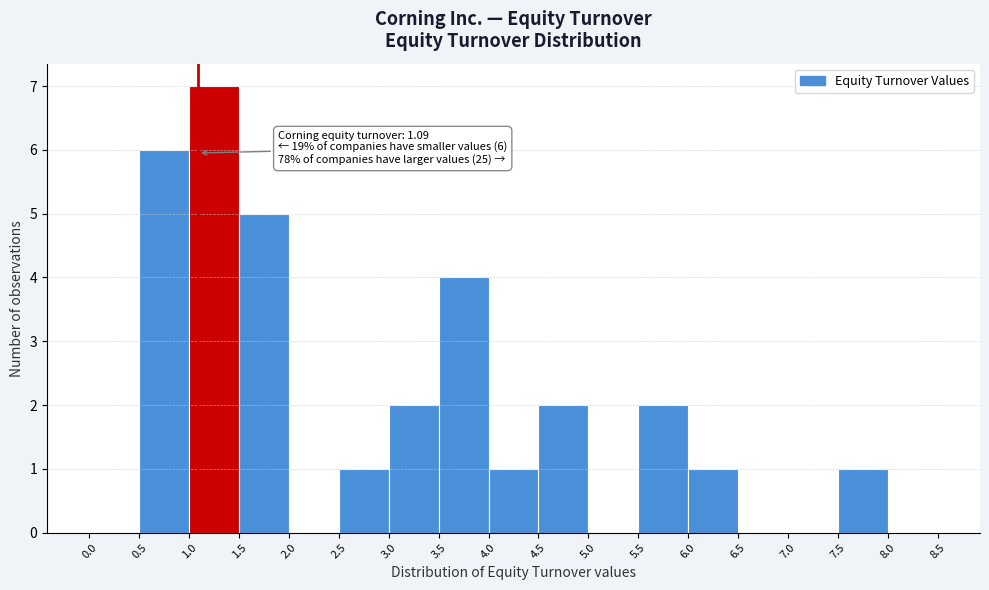

Over which range of the x-axis is the bar tallest?

1.0 to 1.5